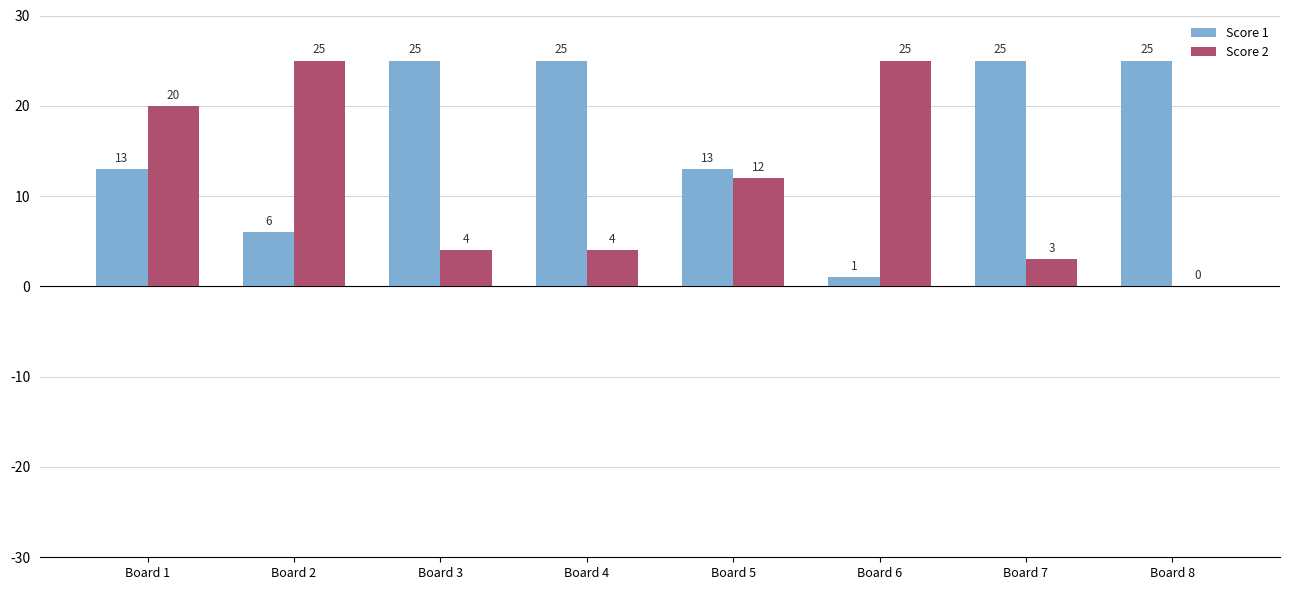

At which label does Score 2 first exceed 12?

Board 1